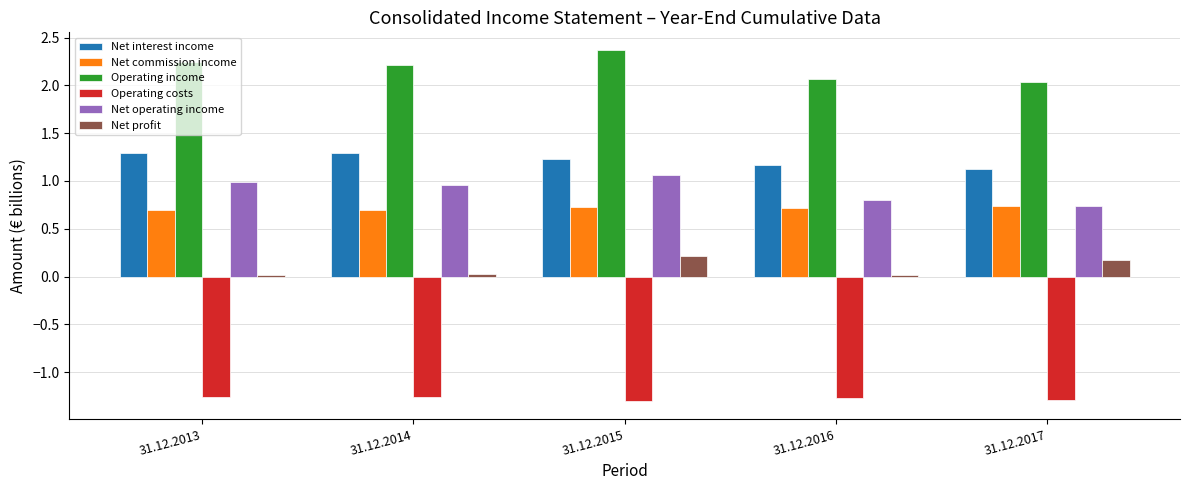

Count the number of data series in this chart.

6